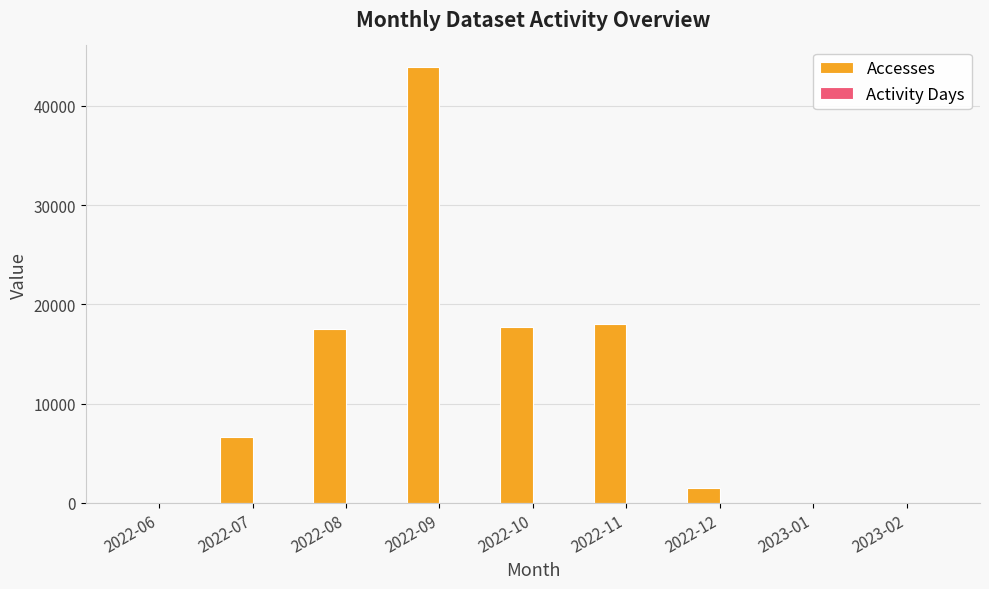

Count the number of categories in the chart.

9